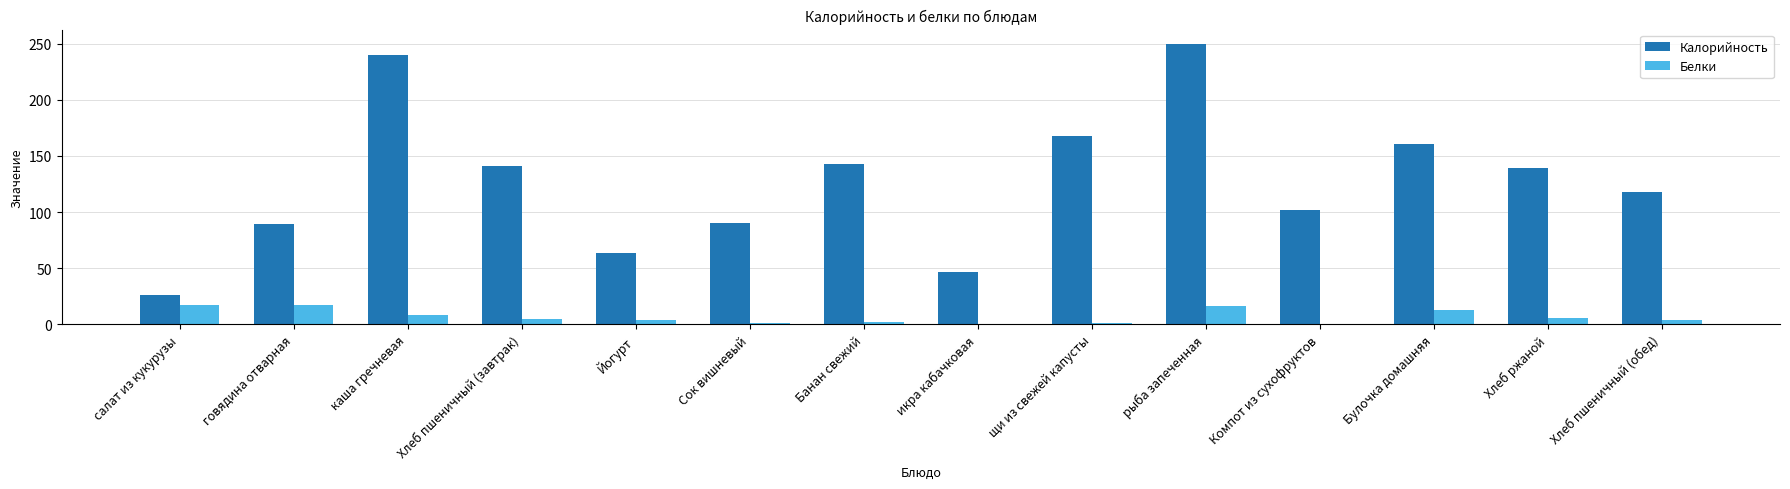

Which series has the largest total across all categories?

Калорийность